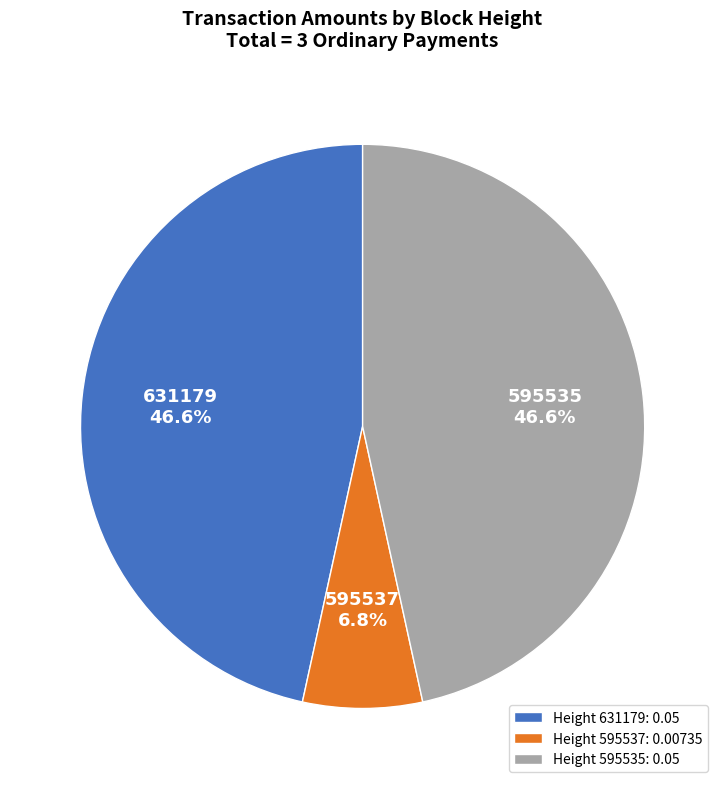

Which slice is the smallest?

Height 595537: 0.00735